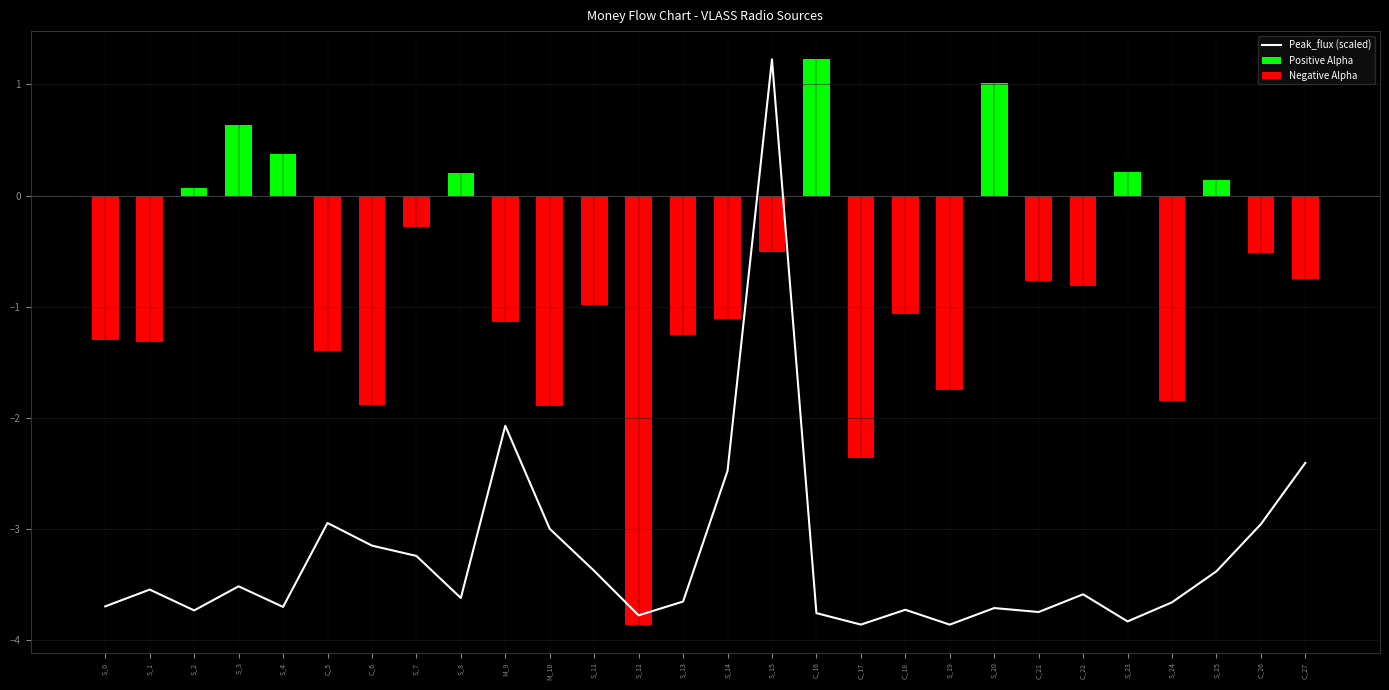

How many values in Negative Alpha are below zero?

20